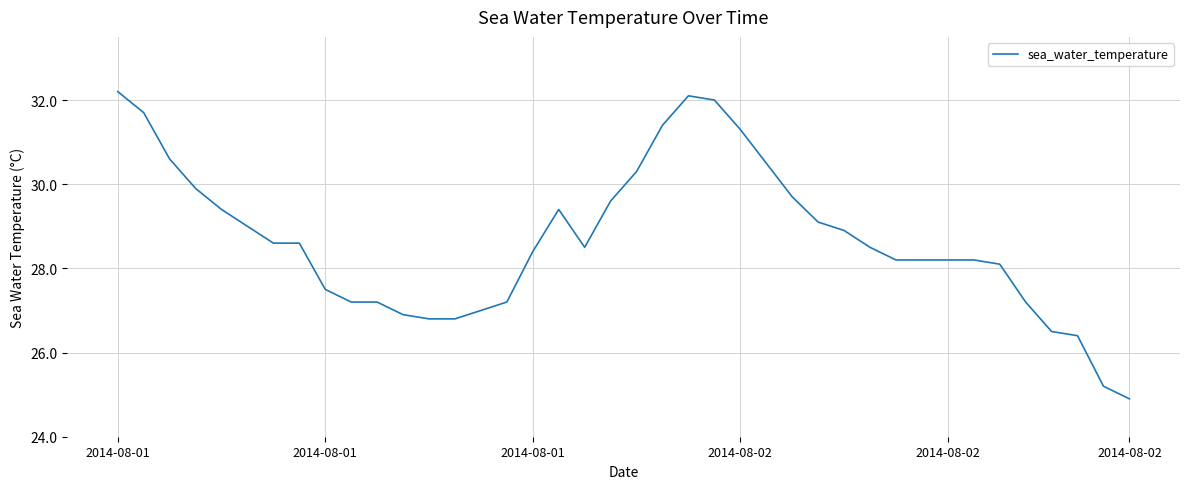

What is the smallest value displayed?

24.9